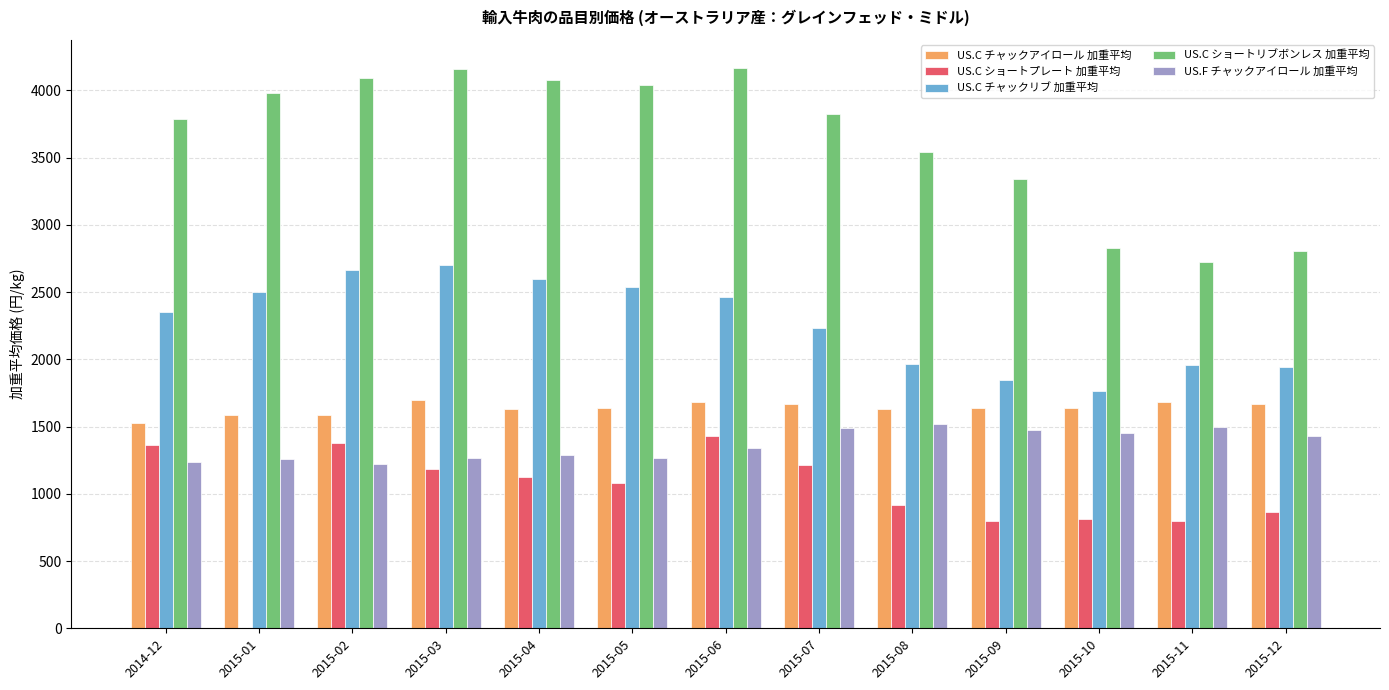

Which series has the largest total across all categories?

US.C ショートリブボンレス 加重平均